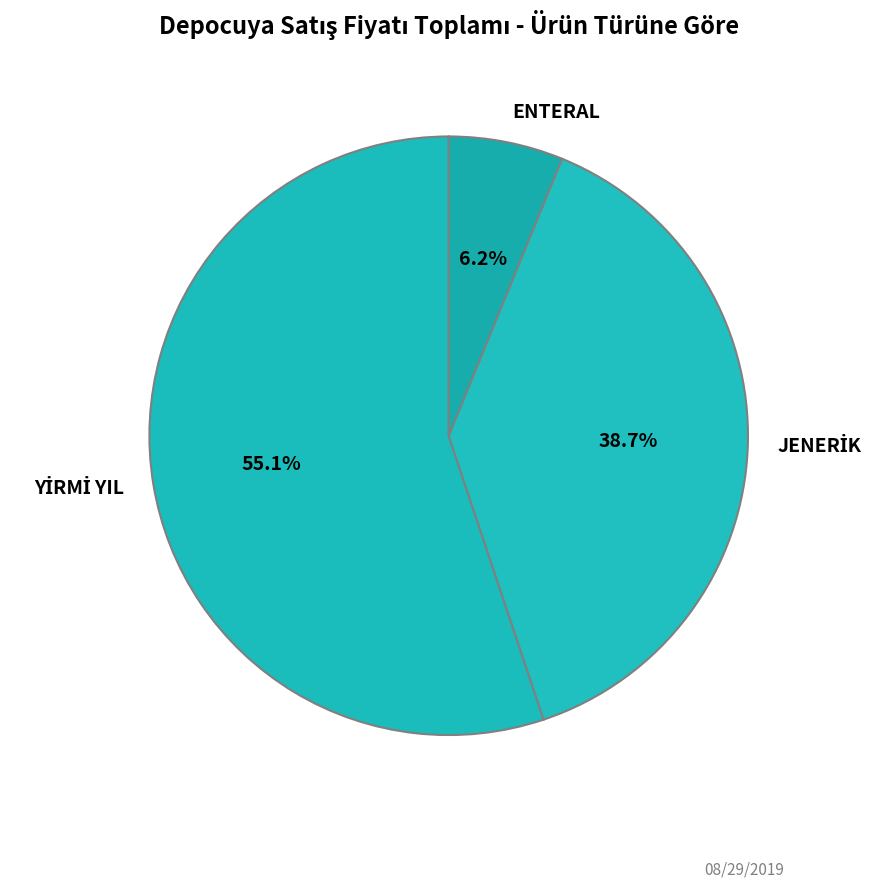

What is the smallest slice in the pie chart?

ENTERAL